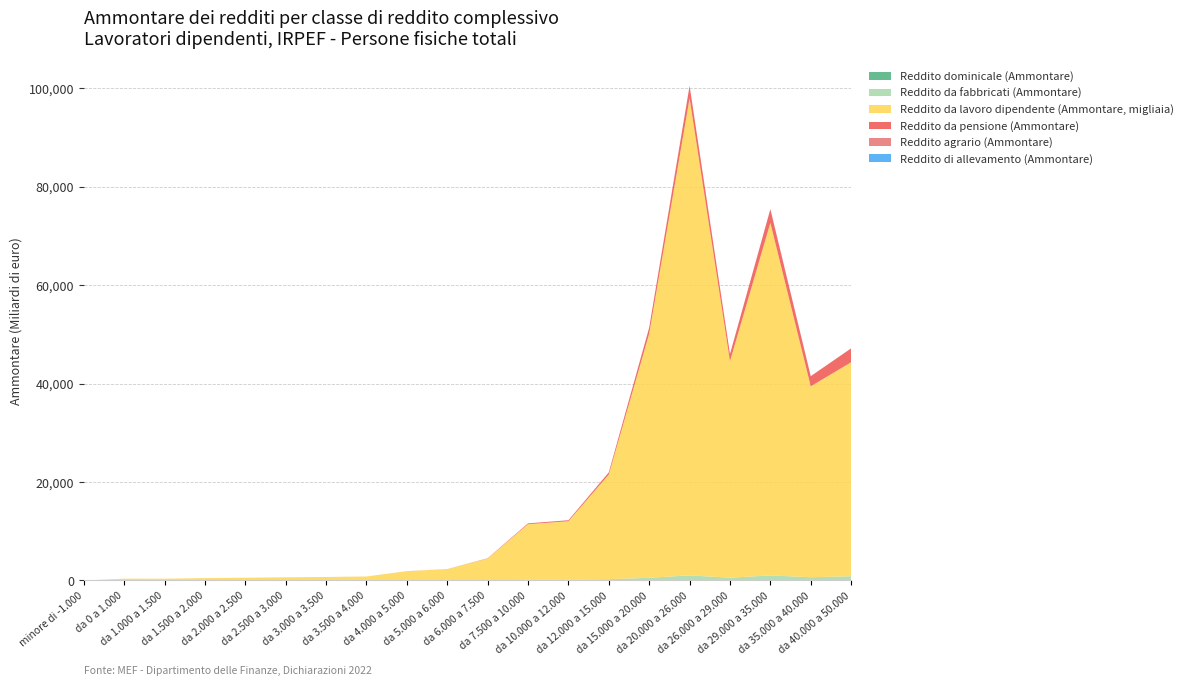

Reading left to right, what are all the values shown in this chart?

Reddito dominicale (Ammontare): 0	168	211	244	304	332	349	364	756	899	1582	3933	4271	7319	13581	22602	12228	21054	12536	14323
Reddito da fabbricati (Ammontare): 1	4759	5330	6201	7143	8096	8838	9616	22776	27808	52537	125971	141720	253109	531504	1010970	550259	1007871	646956	847731
Reddito da lavoro dipendente (Ammontare, migliaia): 678	353647	354442	463538	538058	625403	688723	782388	1853557	2260606	4400122	11297877	11882997	21255170	49586759	96884956	43963103	71592943	38765030	43458460
Reddito da pensione (Ammontare): 0	593	0	1790	2477	3281	3901	4731	11955	16553	54134	169032	199642	447335	1233126	2532111	1455114	2779443	2059761	2809148
Reddito agrario (Ammontare): 1	252	279	312	360	429	402	418	934	983	1872	4243	4119	6675	12104	21959	11456	19474	10911	11981
Reddito di allevamento (Ammontare): 0	13	14	53	62	86	105	105	252	309	467	747	879	1337	2521	3047	1416	2616	2193	3123